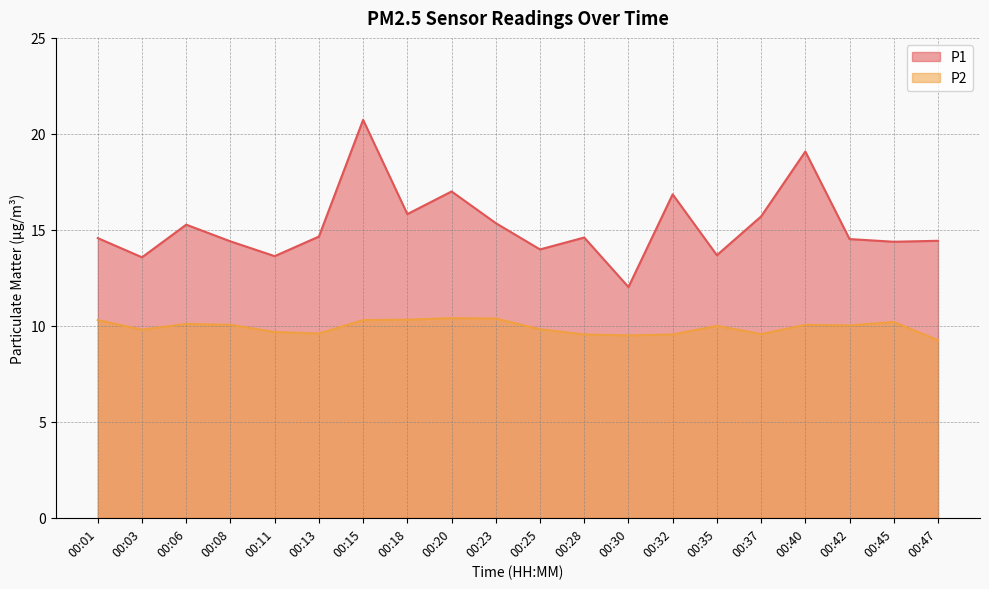

List the labels in order of P2 value, largest first.

00:20, 00:23, 00:18, 00:01, 00:15, 00:45, 00:06, 00:08, 00:40, 00:42, 00:35, 00:25, 00:03, 00:11, 00:13, 00:37, 00:28, 00:32, 00:30, 00:47